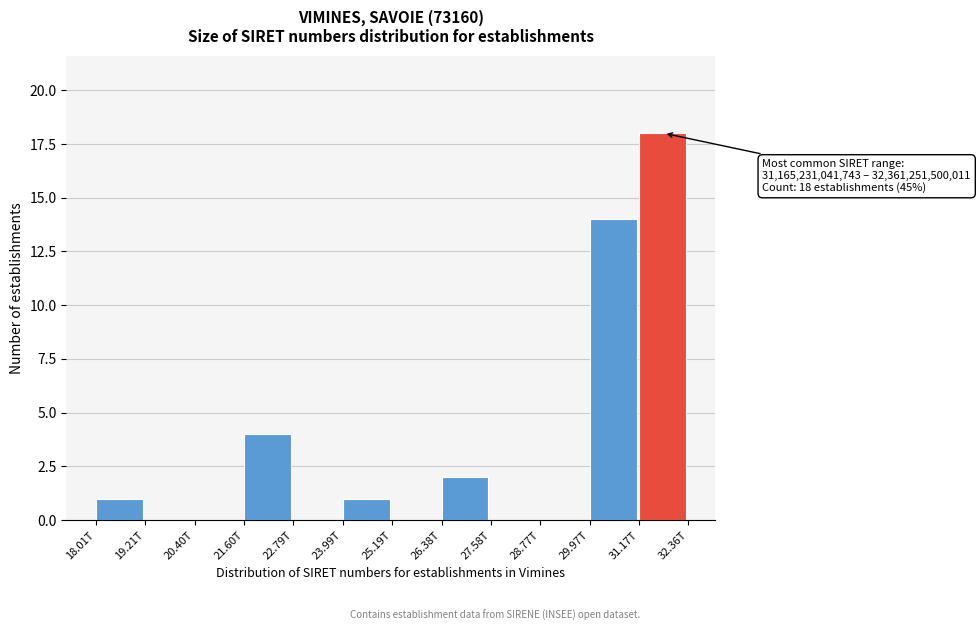

Reading left to right, transcribe all the data shown in this chart.

18.01T=1	19.21T=0	20.40T=0	21.60T=4	22.79T=0	23.99T=1	25.19T=0	26.38T=2	27.58T=0	28.77T=0	29.97T=14	31.17T=18